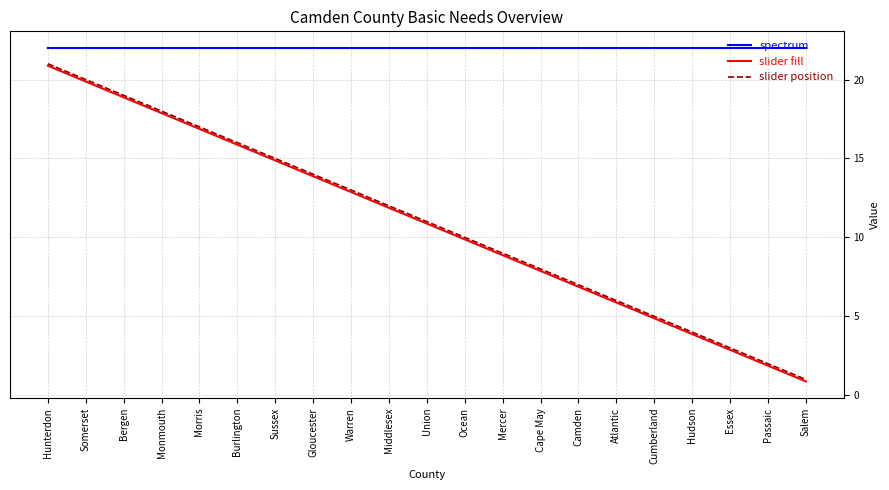

Reading left to right, what are all the values shown in this chart?

spectrum: 22.0	22.0	22.0	22.0	22.0	22.0	22.0	22.0	22.0	22.0	22.0	22.0	22.0	22.0	22.0	22.0	22.0	22.0	22.0	22.0	22.0
slider fill: 20.9	19.9	18.9	17.9	16.9	15.9	14.9	13.9	12.9	11.9	10.9	9.9	8.9	7.9	6.9	5.9	4.9	3.9	2.9	1.9	0.9
slider position: 21.0	20.0	19.0	18.0	17.0	16.0	15.0	14.0	13.0	12.0	11.0	10.0	9.0	8.0	7.0	6.0	5.0	4.0	3.0	2.0	1.0